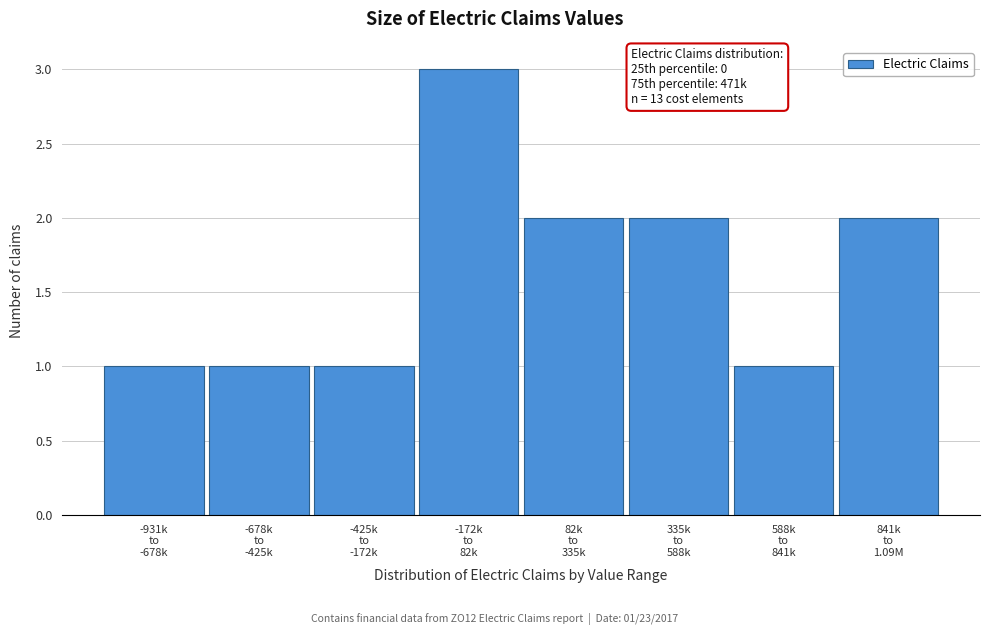

Reading left to right, transcribe all the data shown in this chart.

1	1	1	3	2	2	1	2